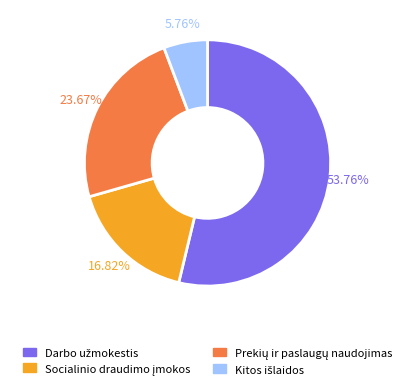

Does any single category account for the majority?

Yes